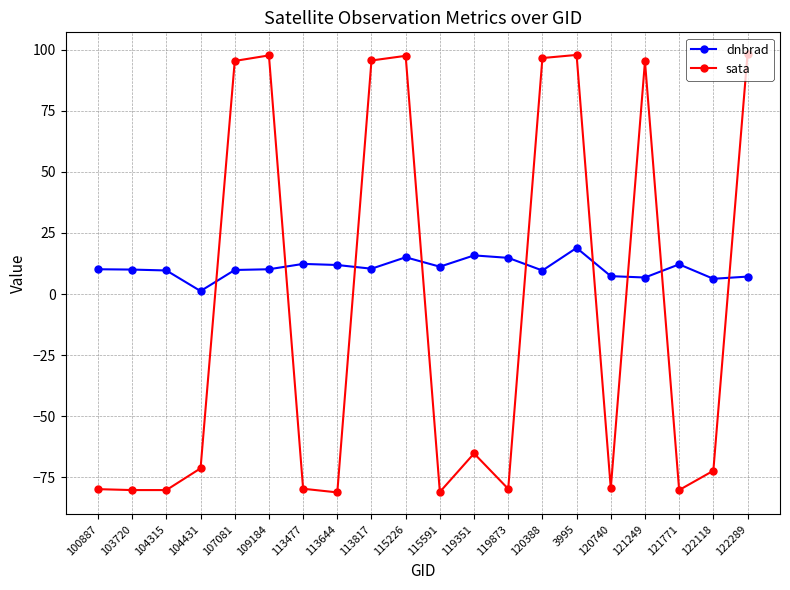

List the series in order of their overall mean, highest first.

dnbrad, sata